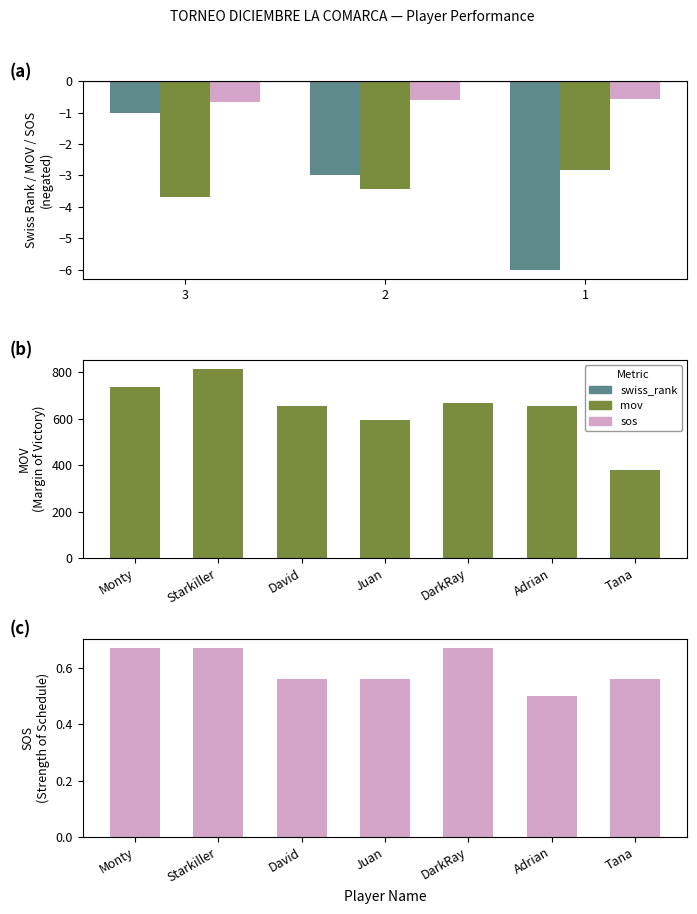

The mov series shows 813 at Starkiller. True or false?

True